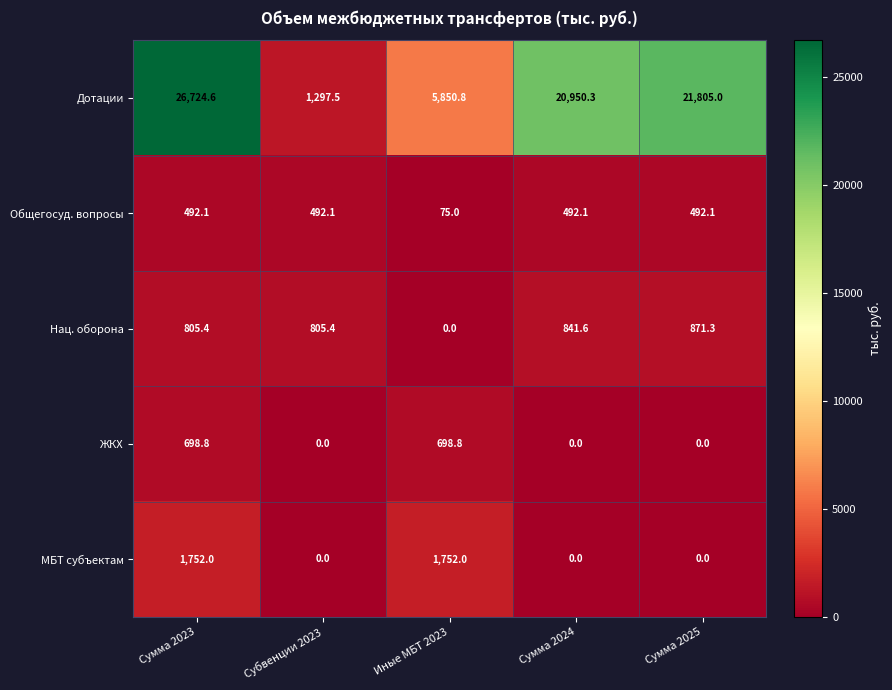

What is the difference between the highest and lowest values at Иные МБТ 2023?

5850.8